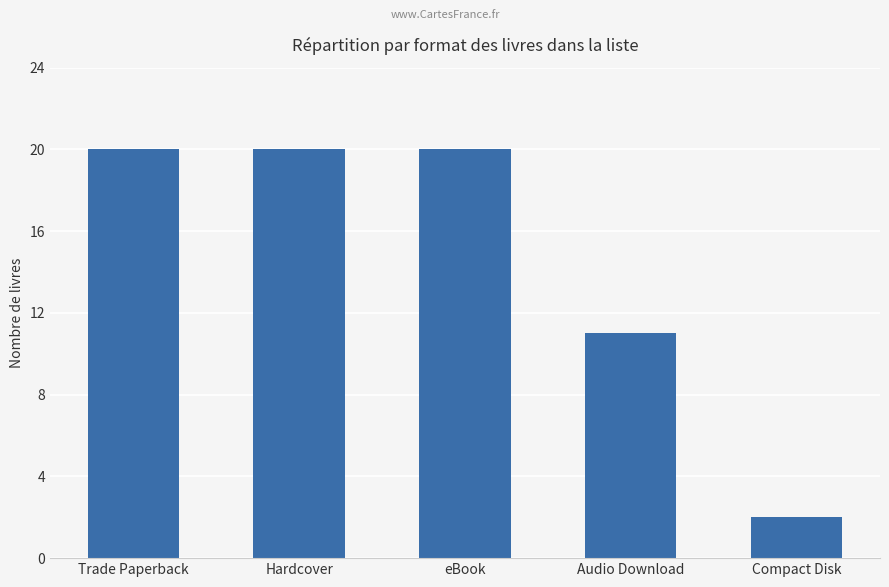

What is the sum of all values?

73